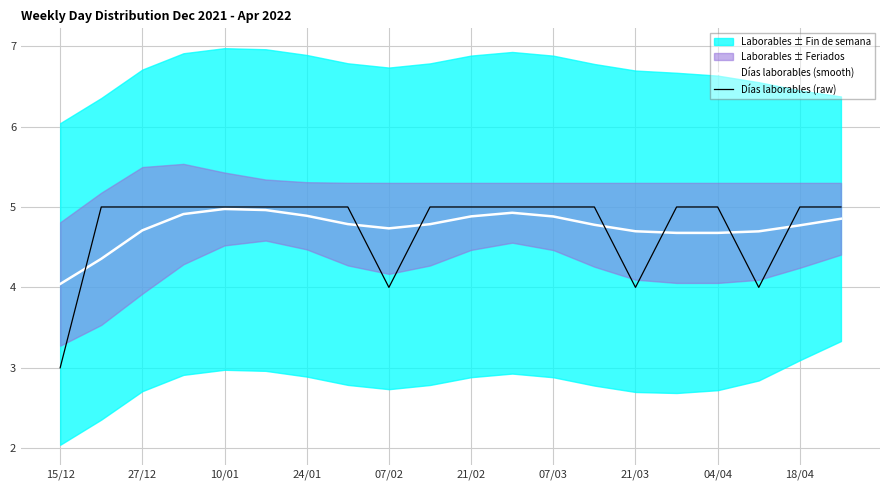

Reading right to left, extract all data points from this chart.

Días laborables (smooth): 4.9	4.8	4.7	4.7	4.7	4.7	4.8	4.9	4.9	4.9	4.8	4.7	4.8	4.9	5.0	5.0	4.9	4.7	4.4	4.0
Días laborables (raw): 5.0	5.0	4.0	5.0	5.0	4.0	5.0	5.0	5.0	5.0	5.0	4.0	5.0	5.0	5.0	5.0	5.0	5.0	5.0	3.0